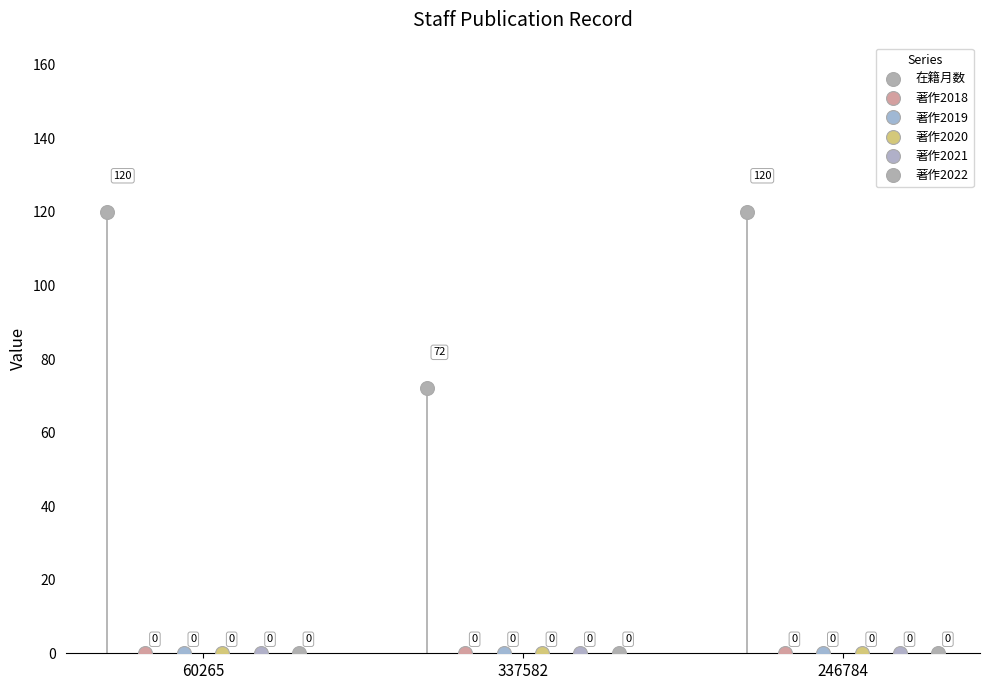

Does the chart have visible grid lines?

No